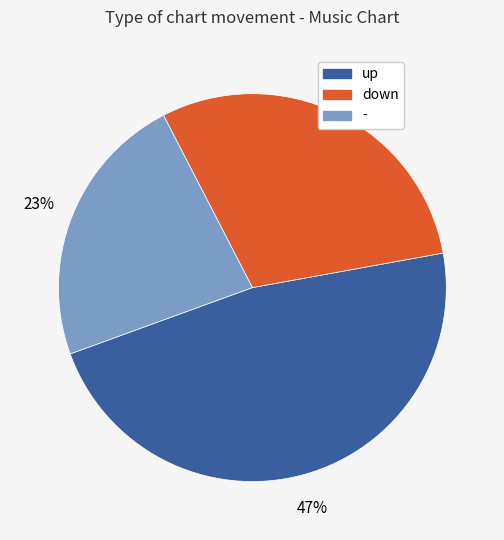

To the nearest percent, what percentage of the pie is -?

23%